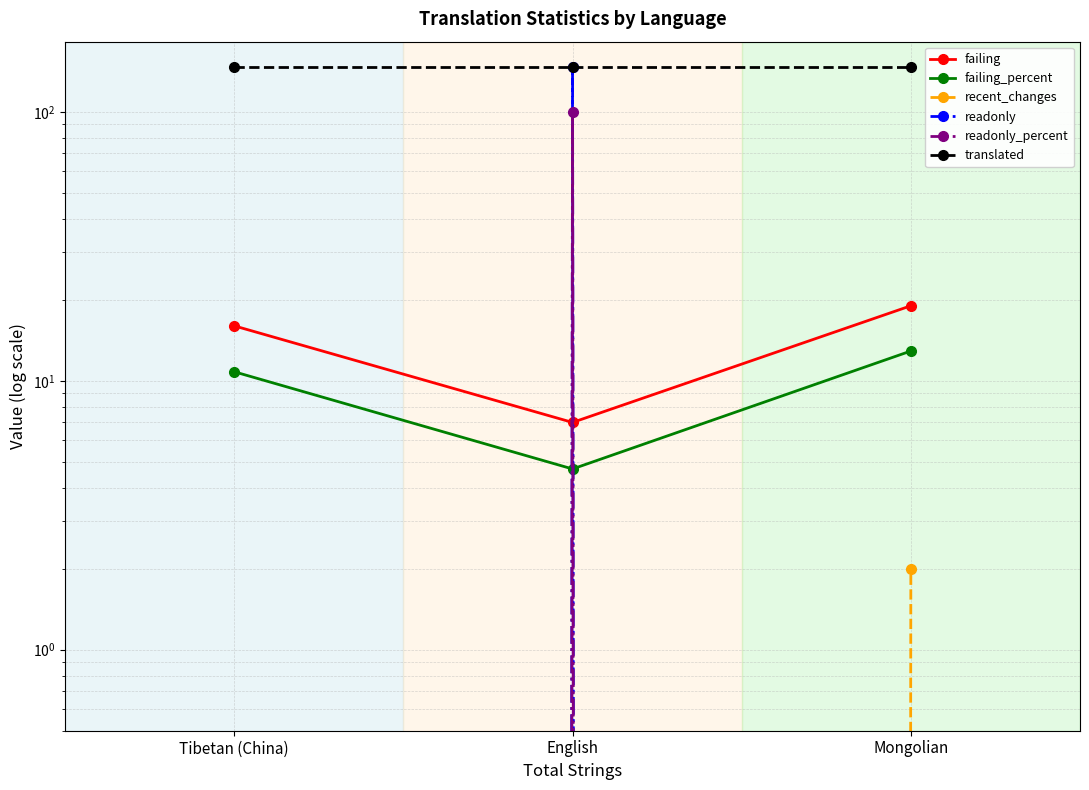

The readonly_percent series shows -32.5 at Tibetan (China). True or false?

False